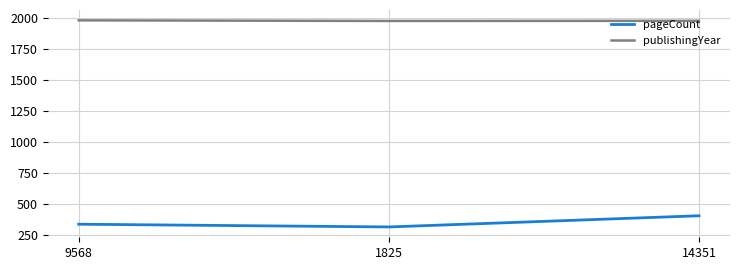

At how many categories does at least one series exceed 1861?

3